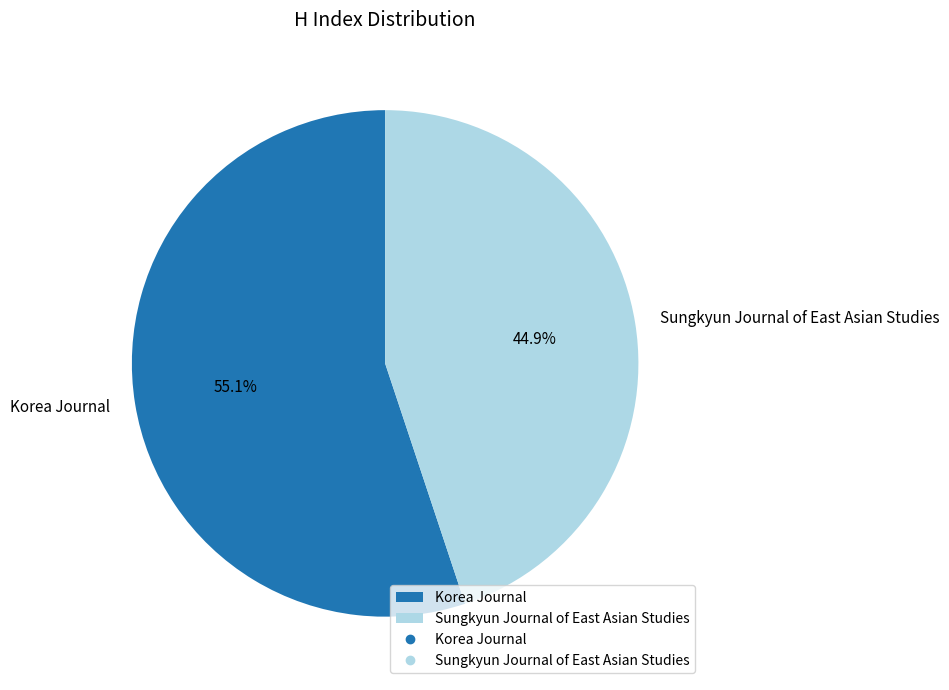

True or false: Sungkyun Journal of East Asian Studies accounts for 39% of the total.

False